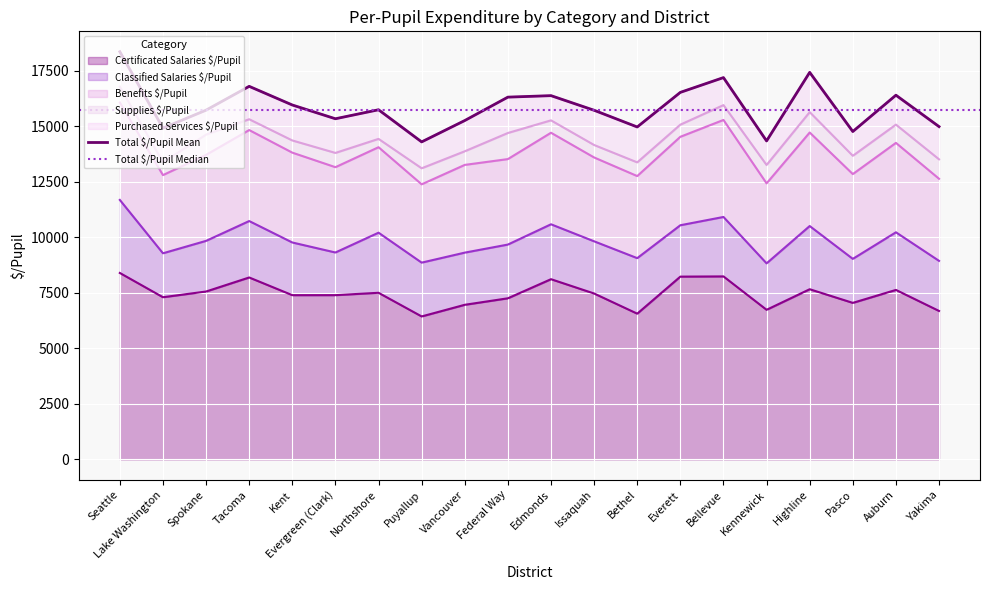

What is the spread (max minus min) of values at Vancouver?

6349.7